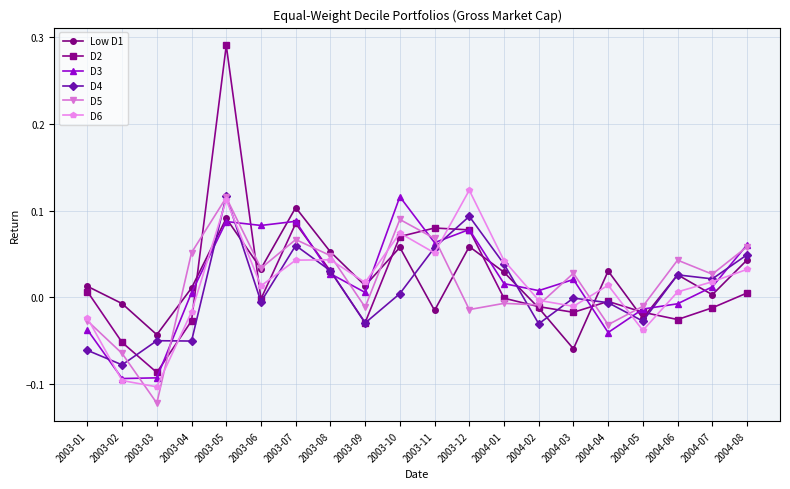

How many lines are shown in the chart?

6